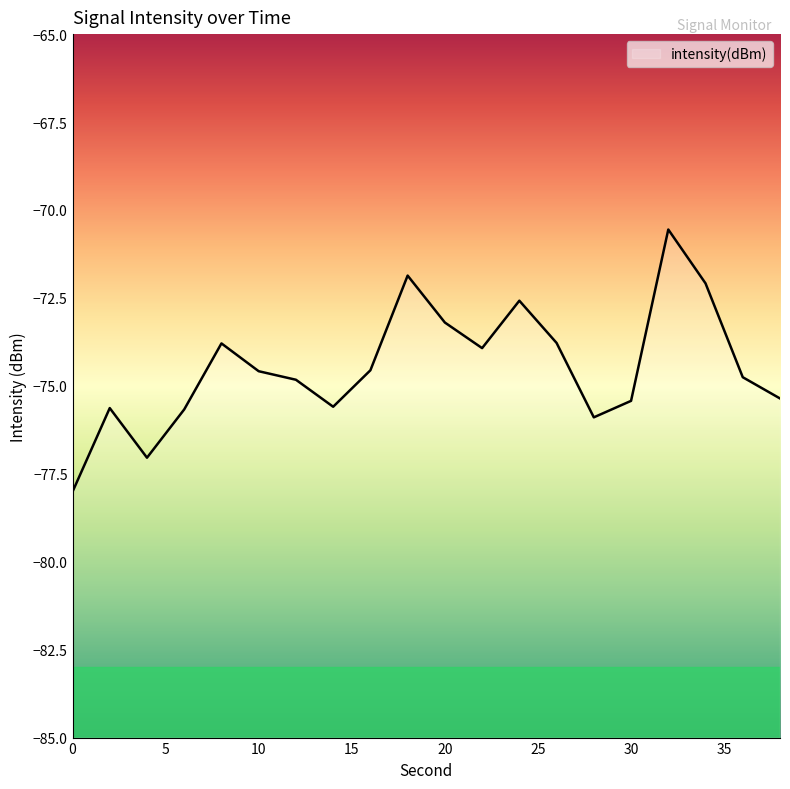

Reading left to right, what are all the values shown in this chart?

-78.0	-75.6	-77.0	-75.7	-73.8	-74.6	-74.8	-75.6	-74.6	-71.9	-73.2	-73.9	-72.6	-73.8	-75.9	-75.4	-70.6	-72.1	-74.8	-75.4